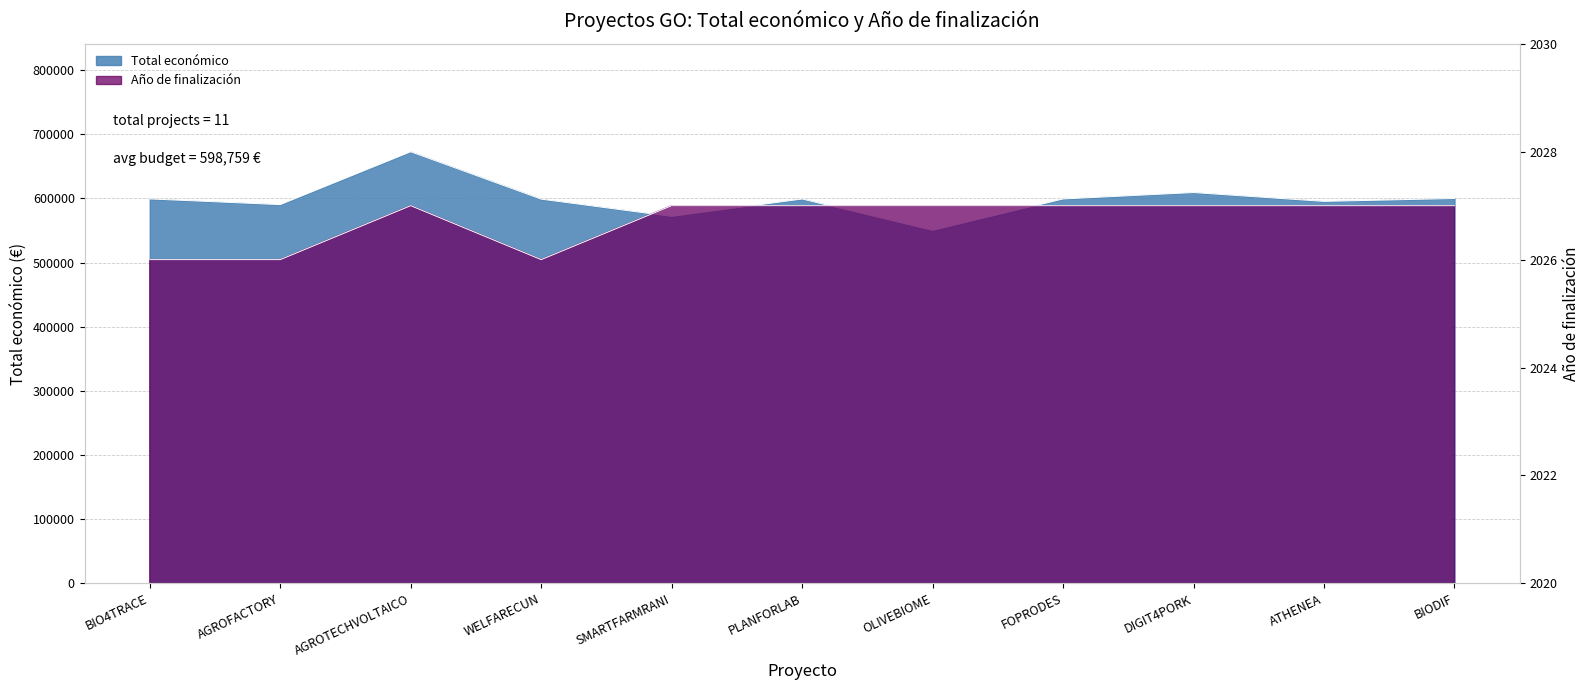

What are all the series names shown in the legend?

Total económico, Año de finalización